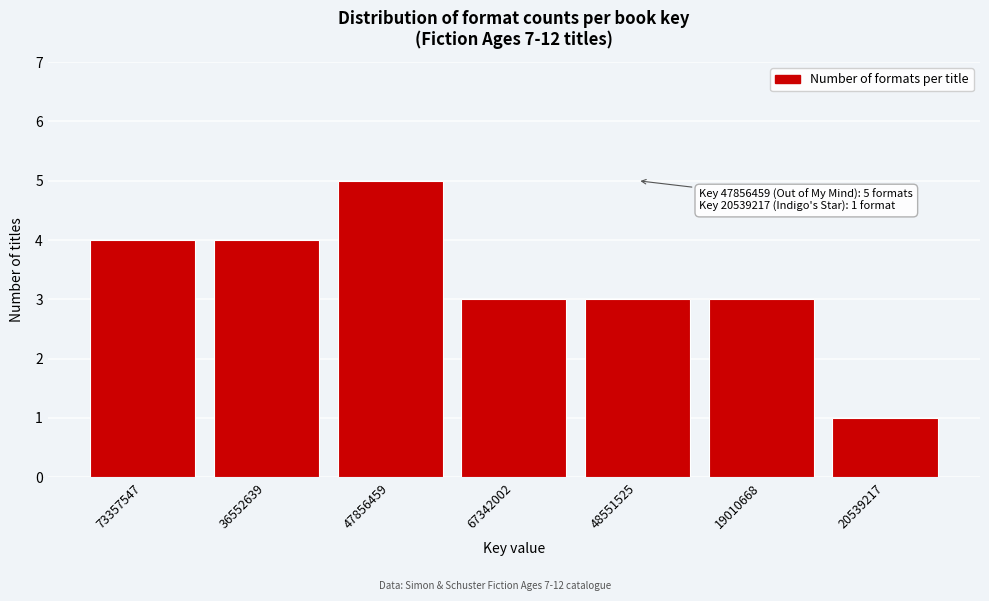

Reading left to right, list all the values displayed in this chart.

4	4	5	3	3	3	1